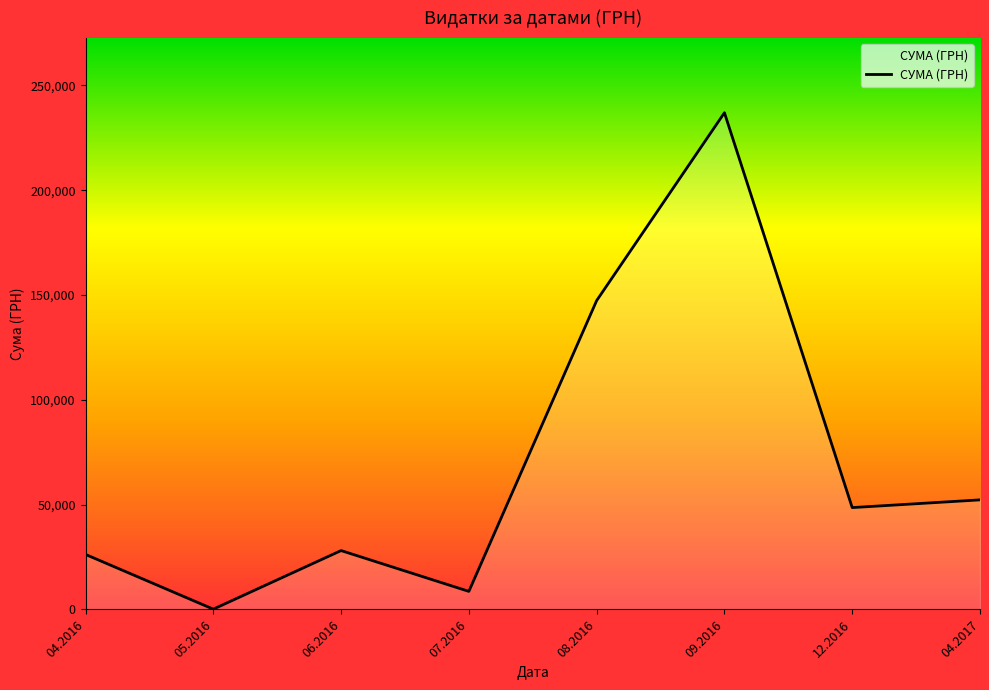

What is the change in value from 06.2016 to 09.2016?

+208891.7